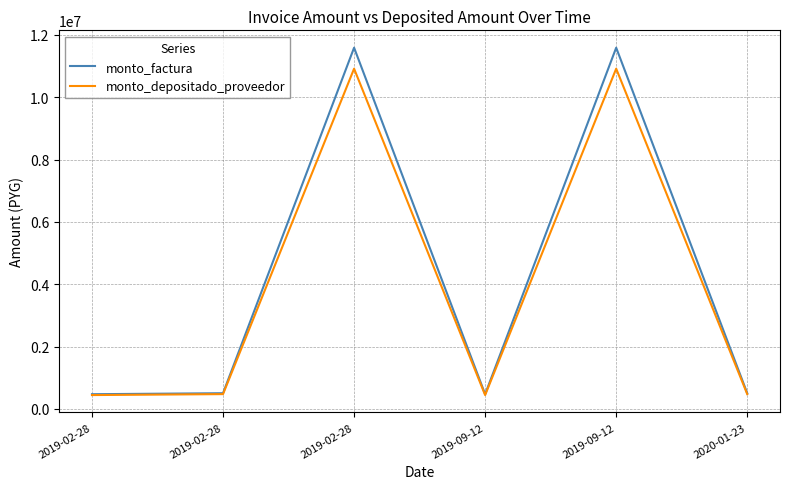

What is the smallest value displayed?

442405